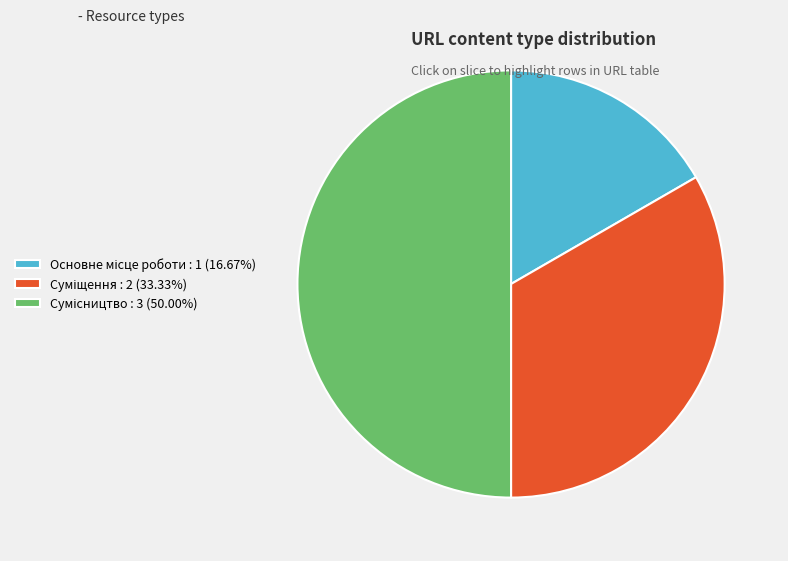

What is the change in value from Основне місце роботи to Сумісництво?

+2